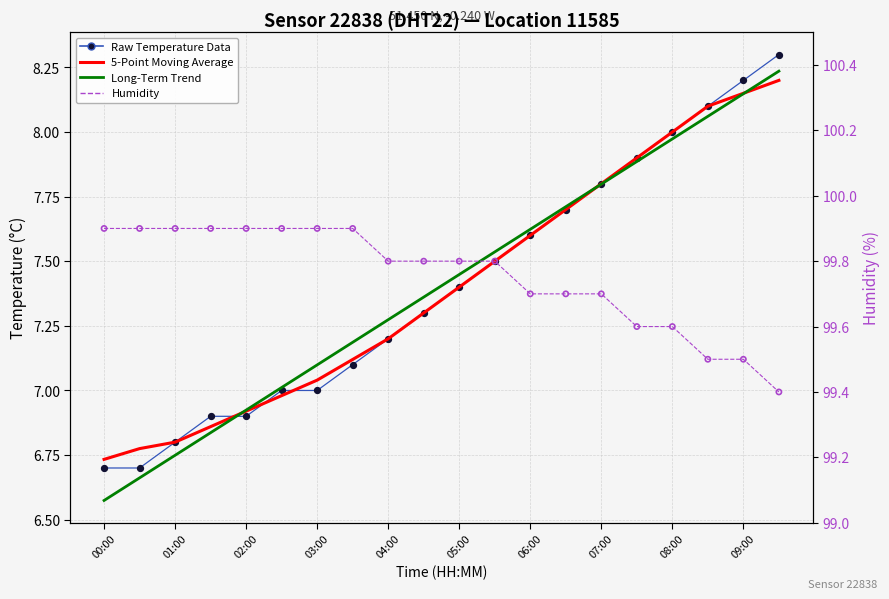

At which category is the sum across all series the highest?

19